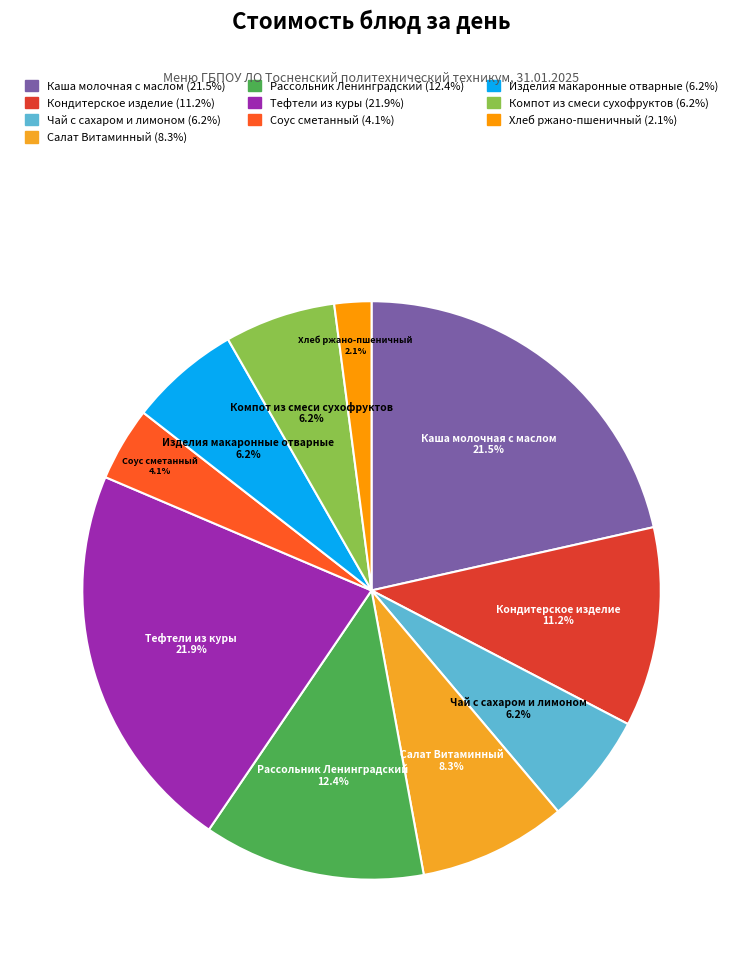

Is there a majority slice in this chart?

No